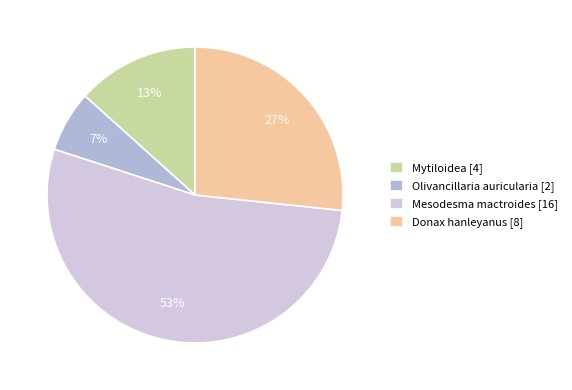

Count the number of slices in the pie.

4